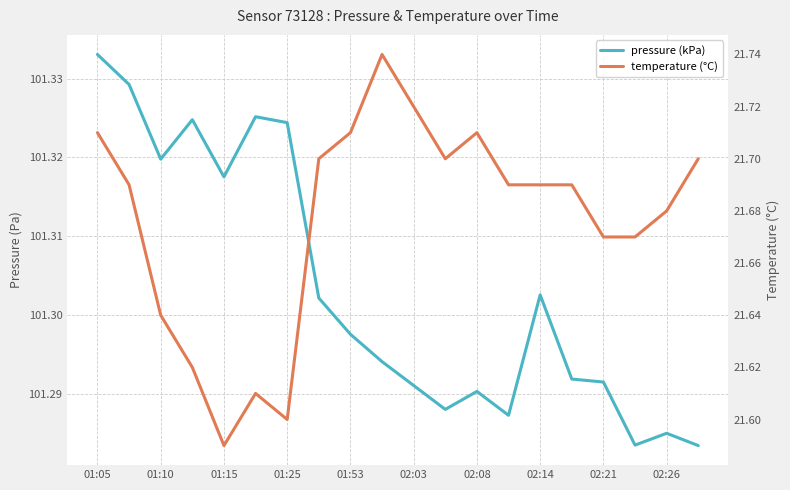

What is the average value of the pressure (kPa) series?

101.3